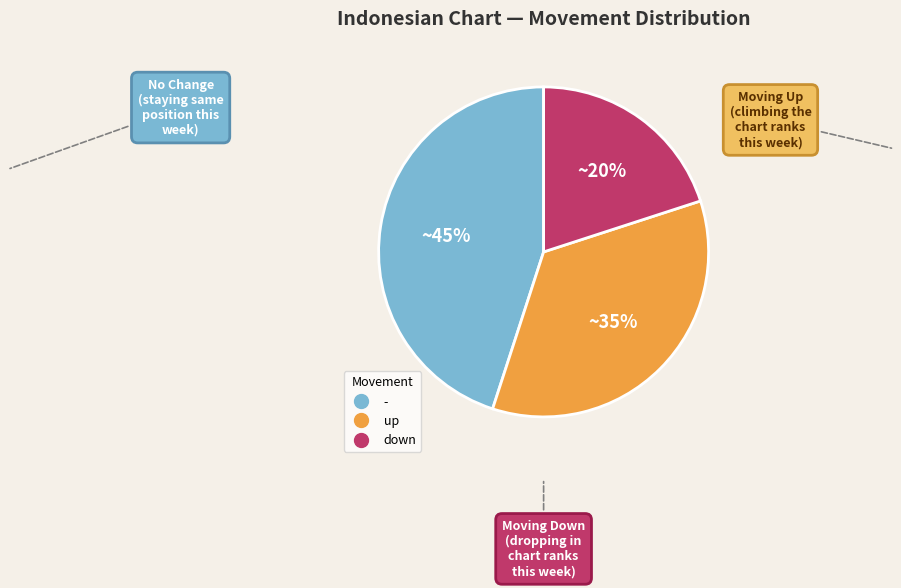

Between up and -, which is larger?

-